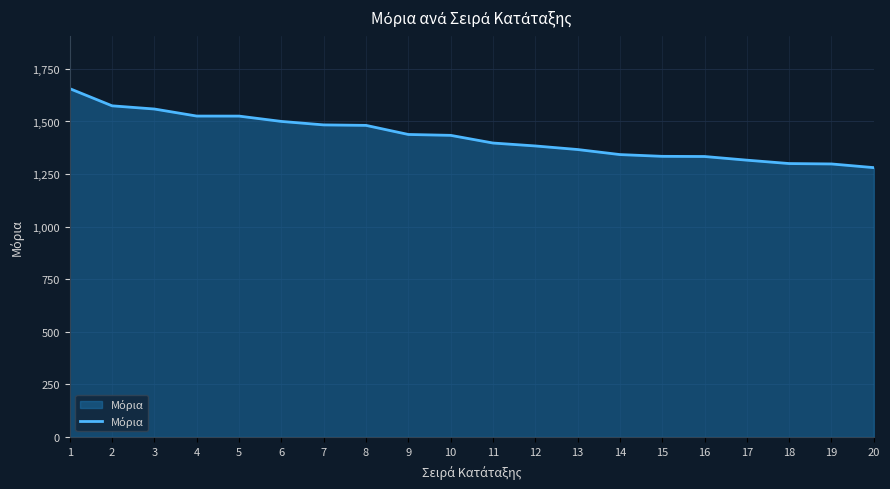

True or false: the data shows 2138.4 at 15.

False